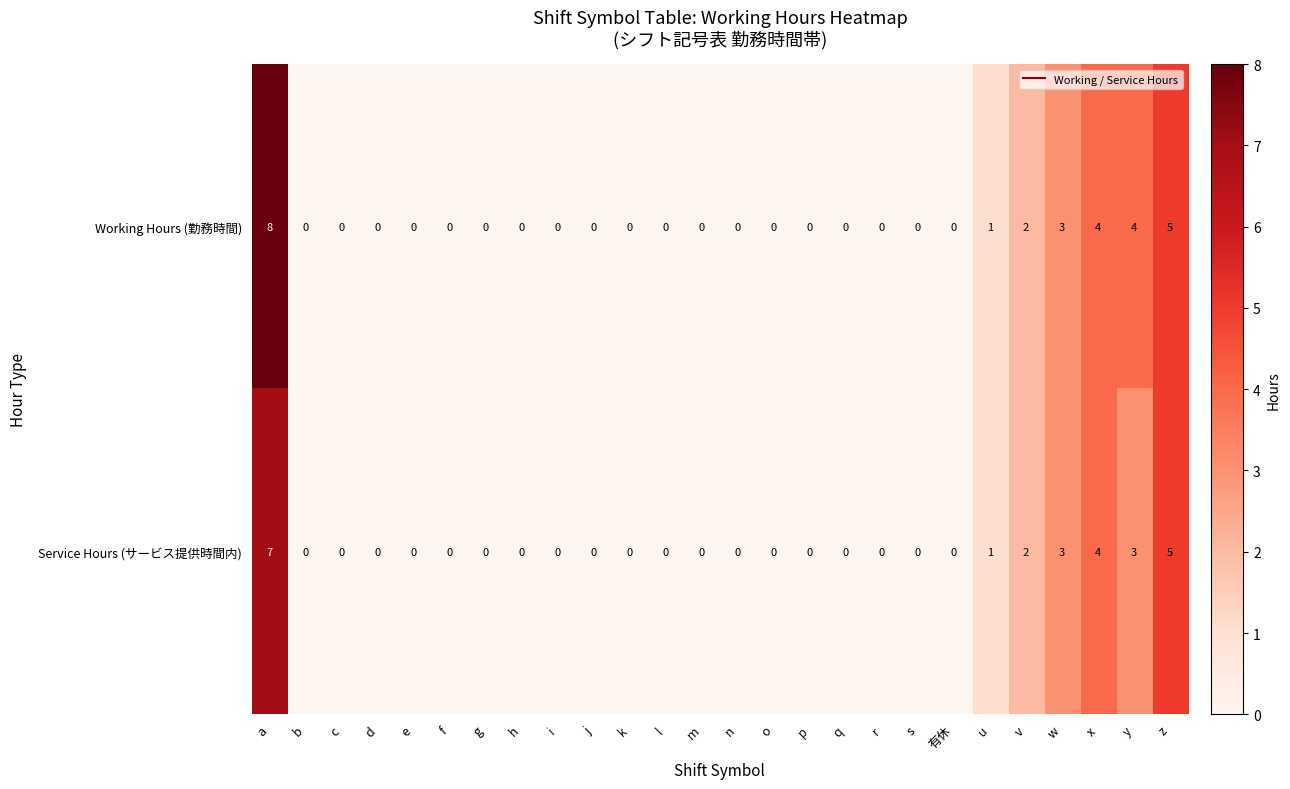

Which series has the largest total across all categories?

Working Hours (勤務時間)